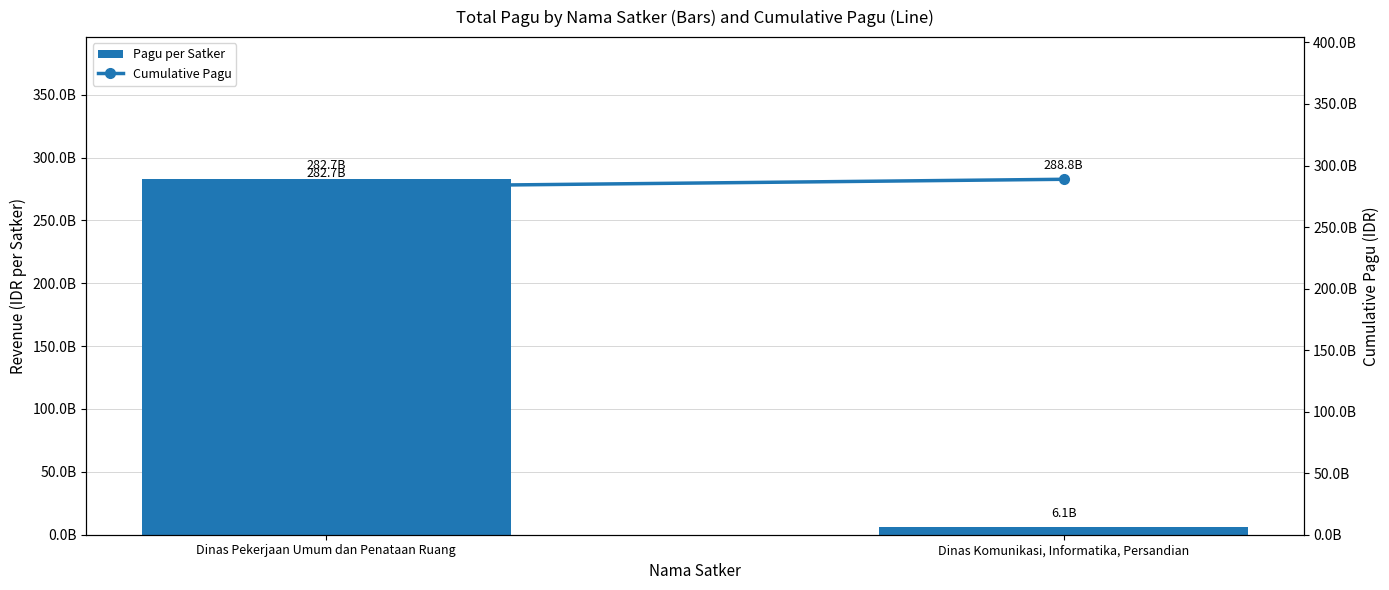

What are all the series names shown in the legend?

Pagu per Satker, Cumulative Pagu